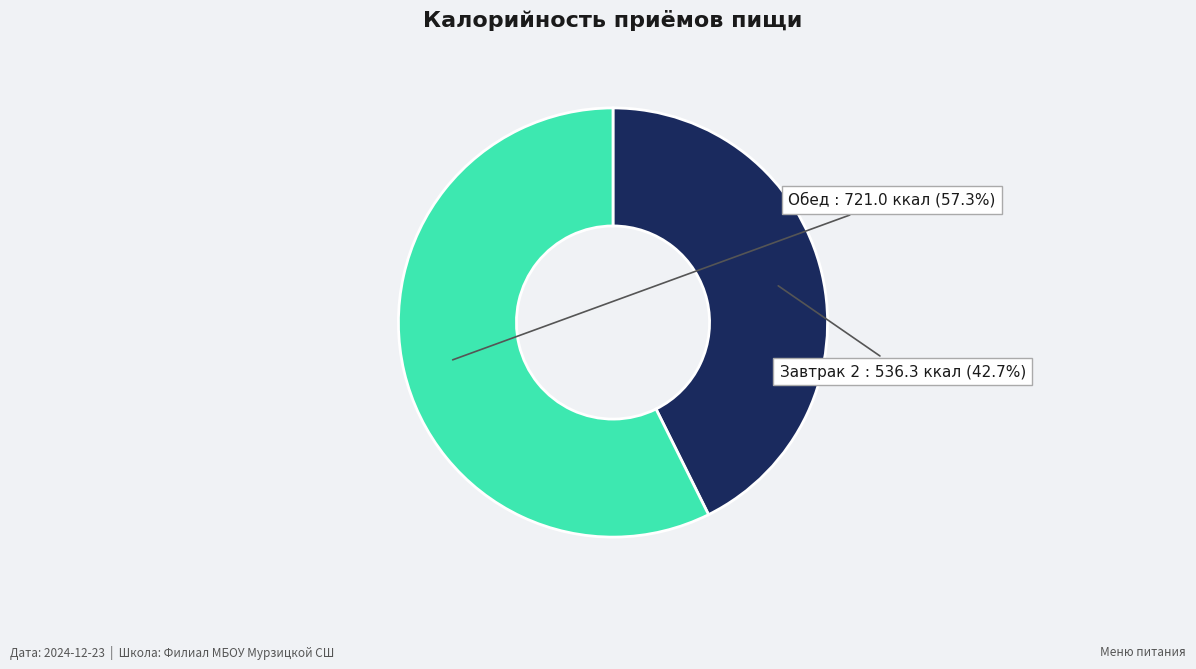

What percentage is the Завтрак 2 slice, to the nearest percent?

43%